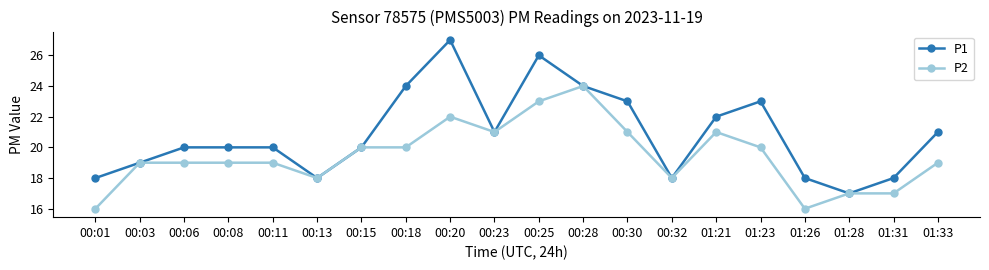

Where is P1 nearest to the value 22?

01:21